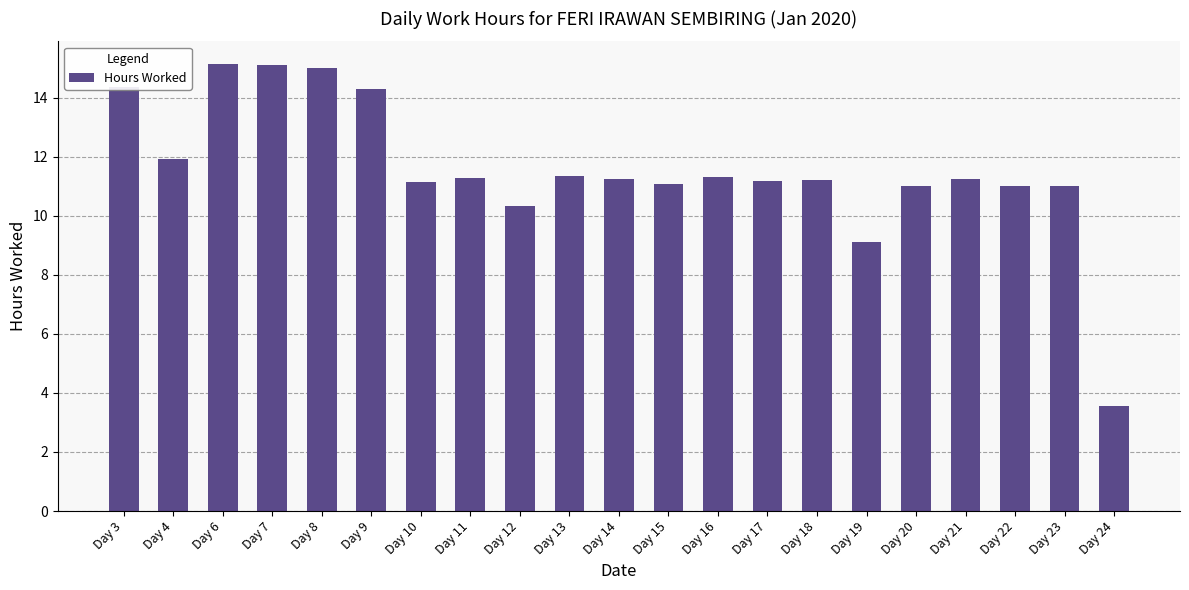

What is the value of the 3rd bar from the left?

15.2